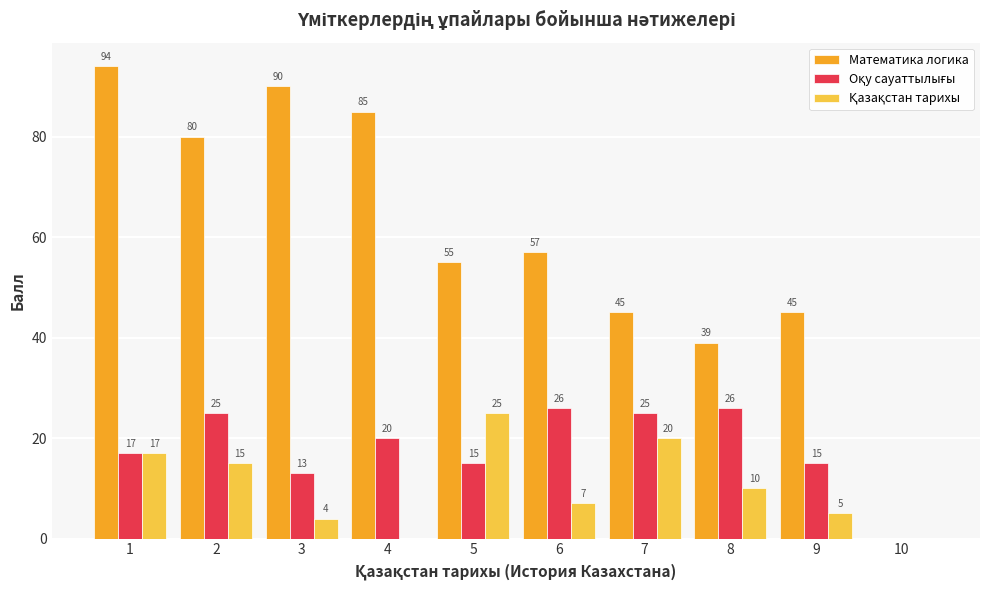

What is the greatest value displayed?

94